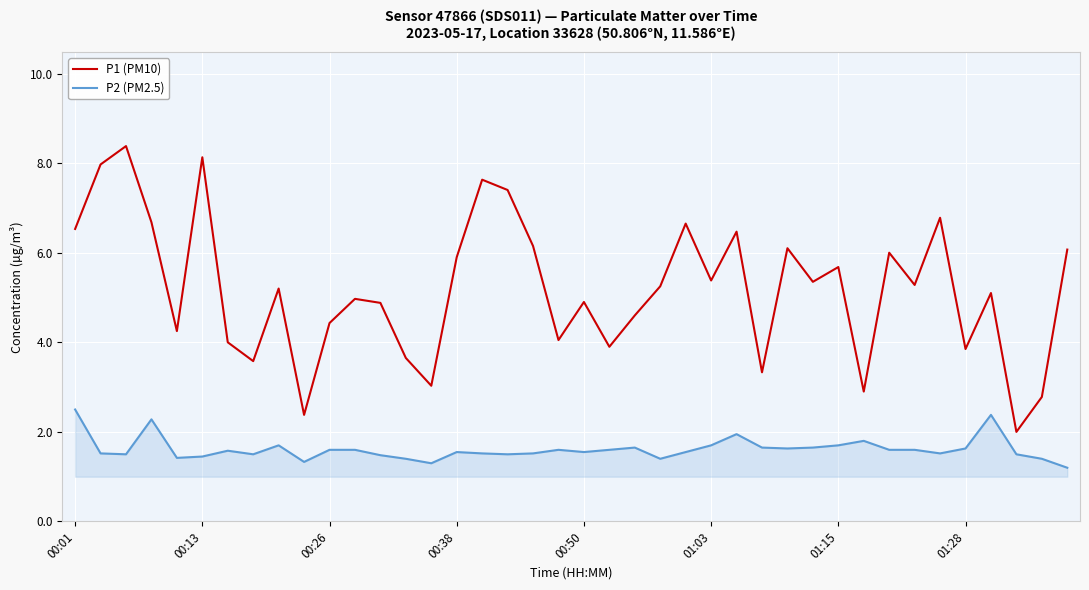

How many lines are shown in the chart?

2